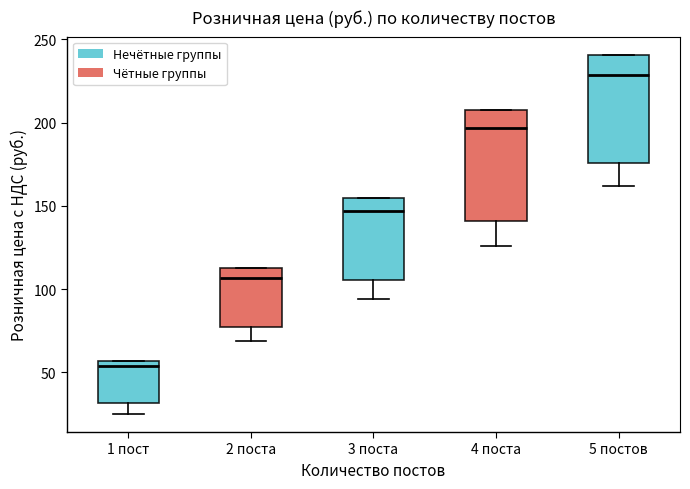

Where does the median line of the box for 3 поста sit on the y-axis? The values are not printed on the chart, so give them approximately, as read against the axis.

145